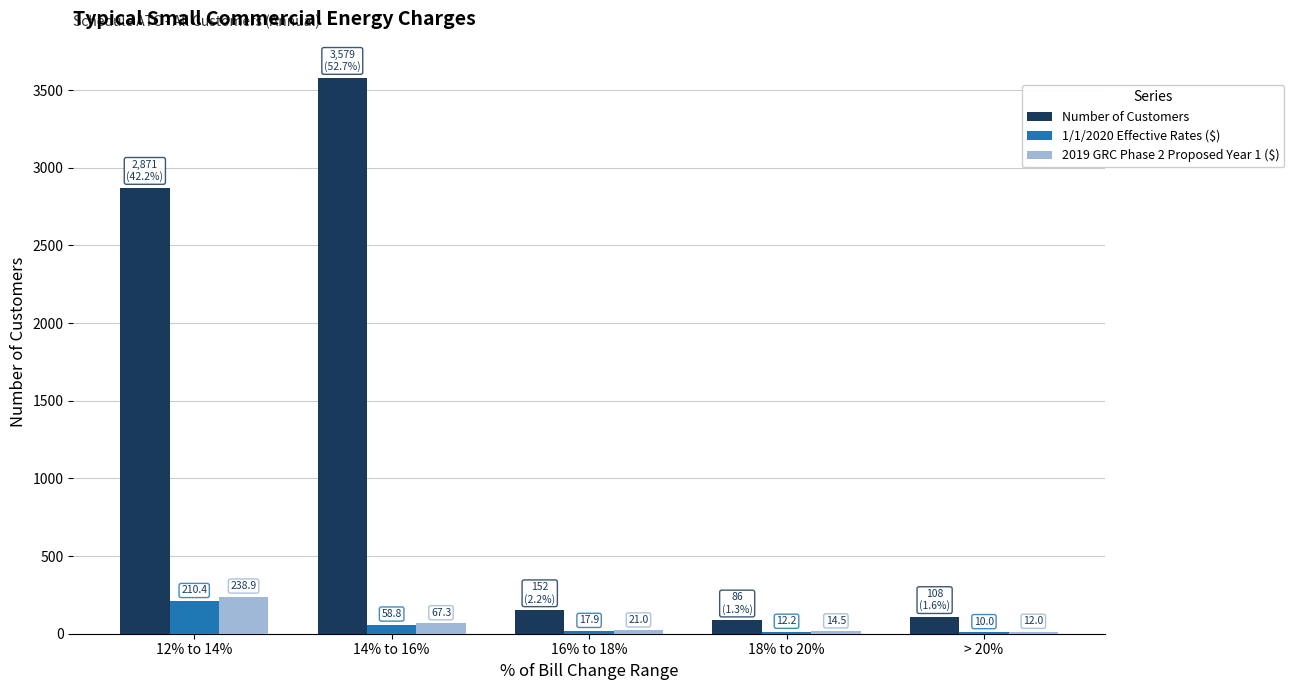

True or false: 2019 GRC Phase 2 Proposed Year 1 ($) has a value of 12.0 at > 20%.

True